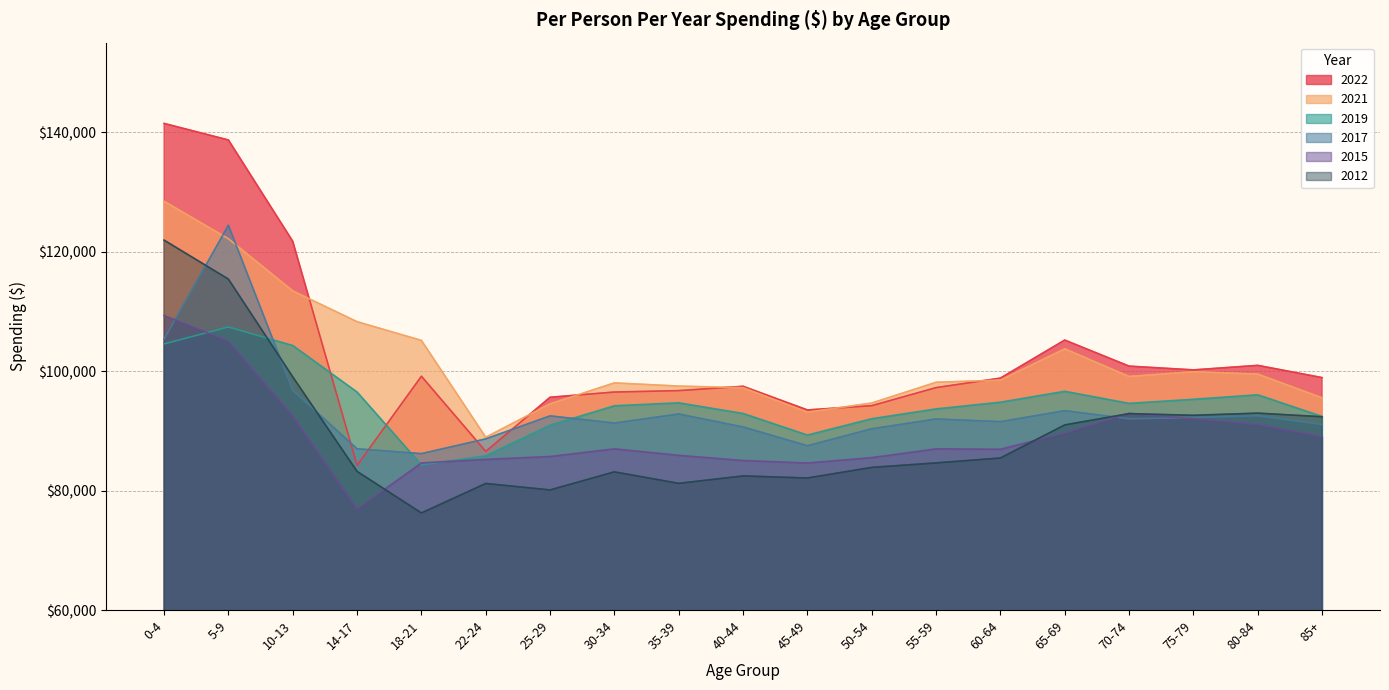

How many data points in 2022 are less than 98838?

9